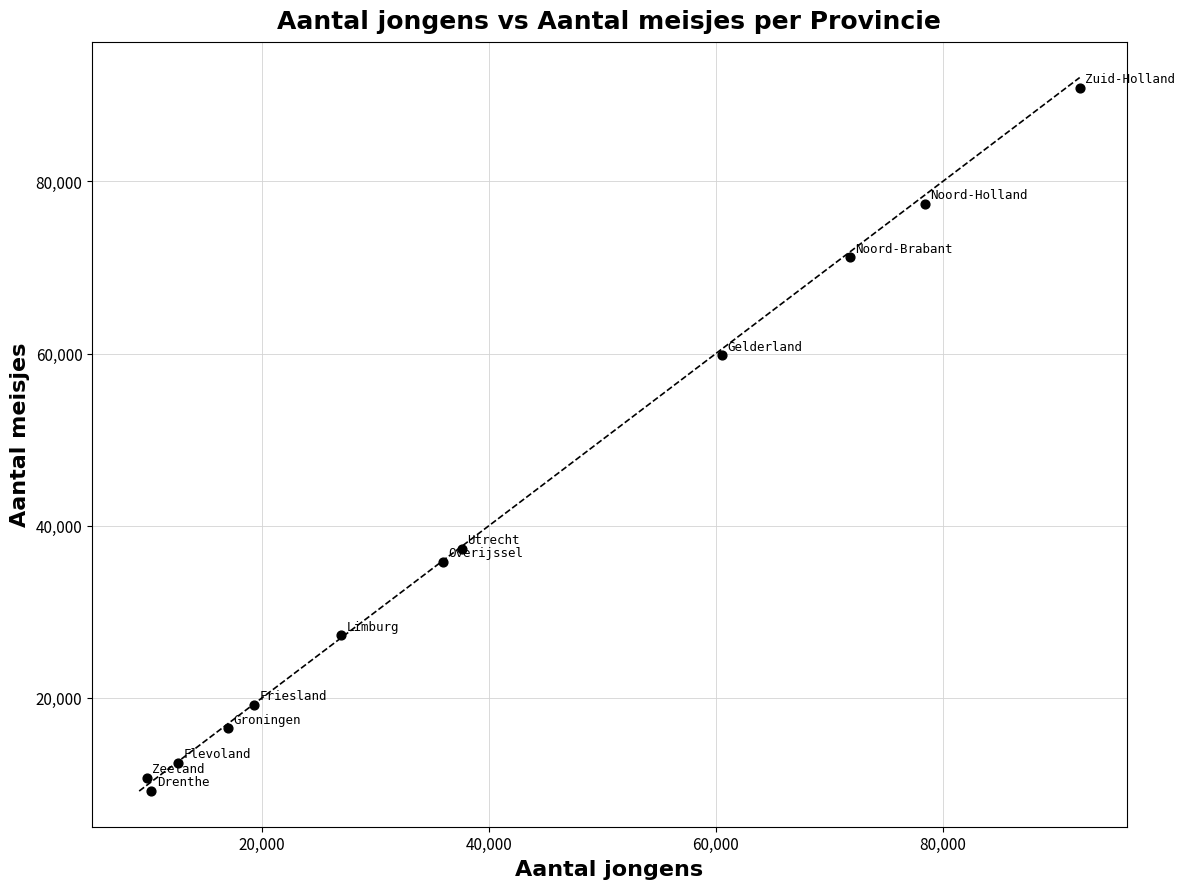

What is the range of Y values (max minus min)?

81762